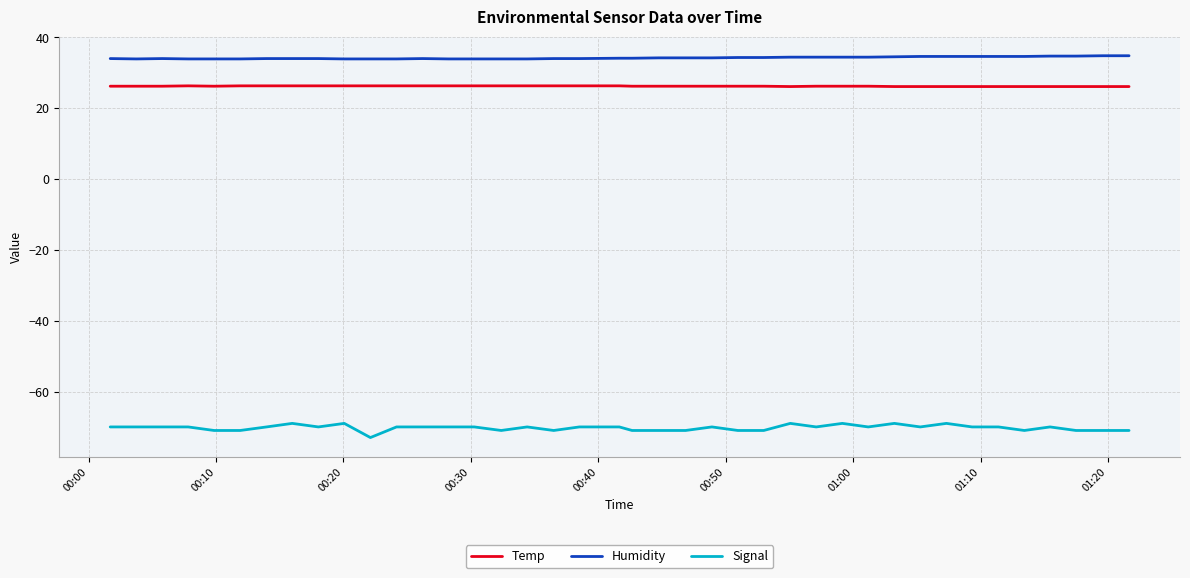

What is the lowest value of the Signal series?

-73.0